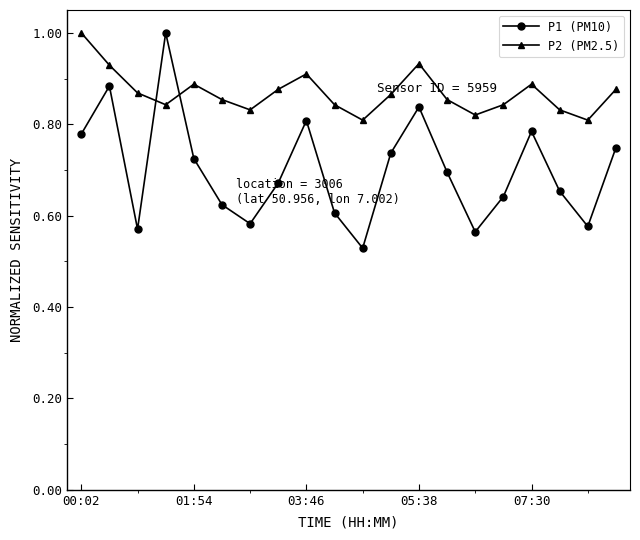

At how many categories does at least one series exceed 0?

20